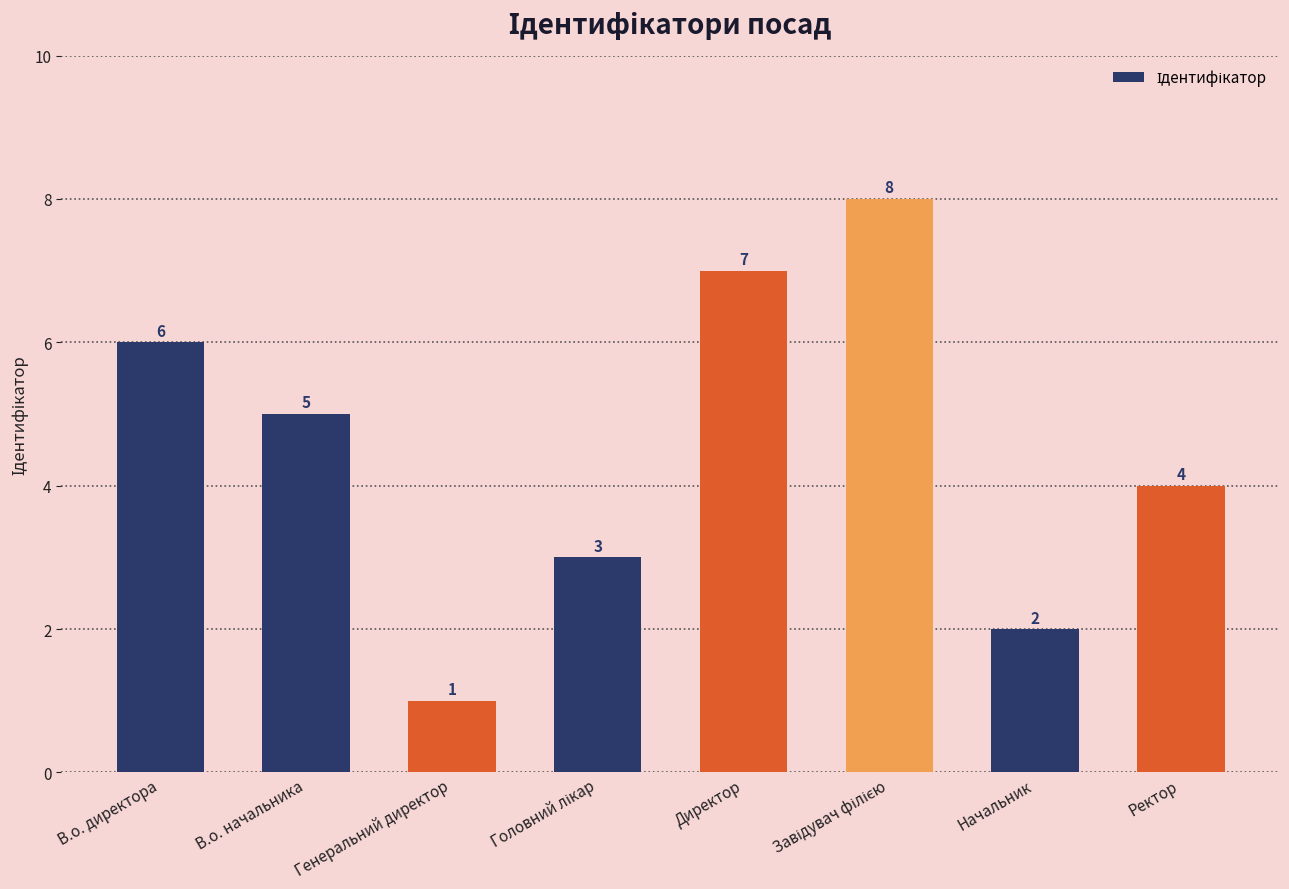

What is the difference between the second highest and minimum values?

6